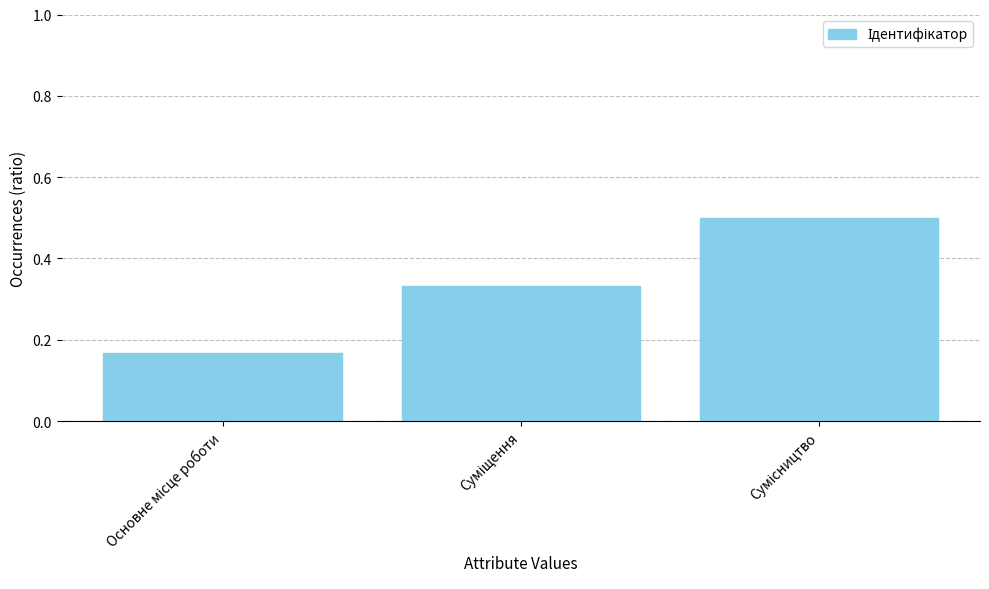

How many data points does each series have?

3